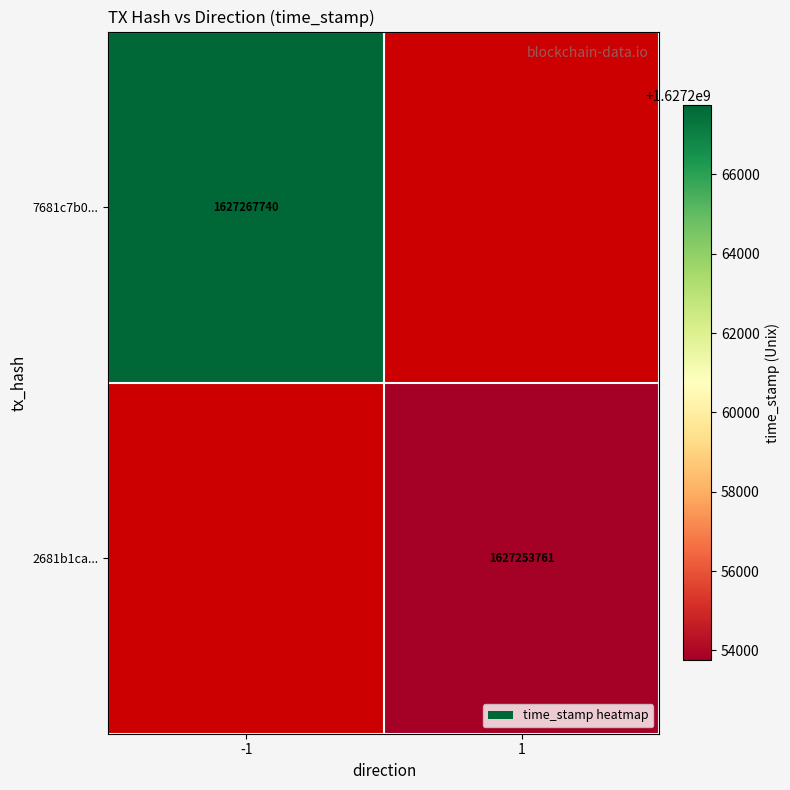

True or false: 2681b1ca... has a value of 2600413936 at 1.

False